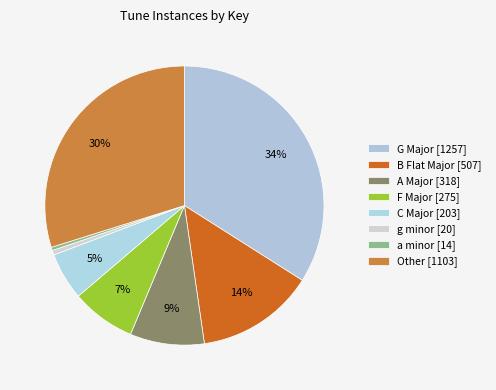

How many slices are in this pie chart?

8